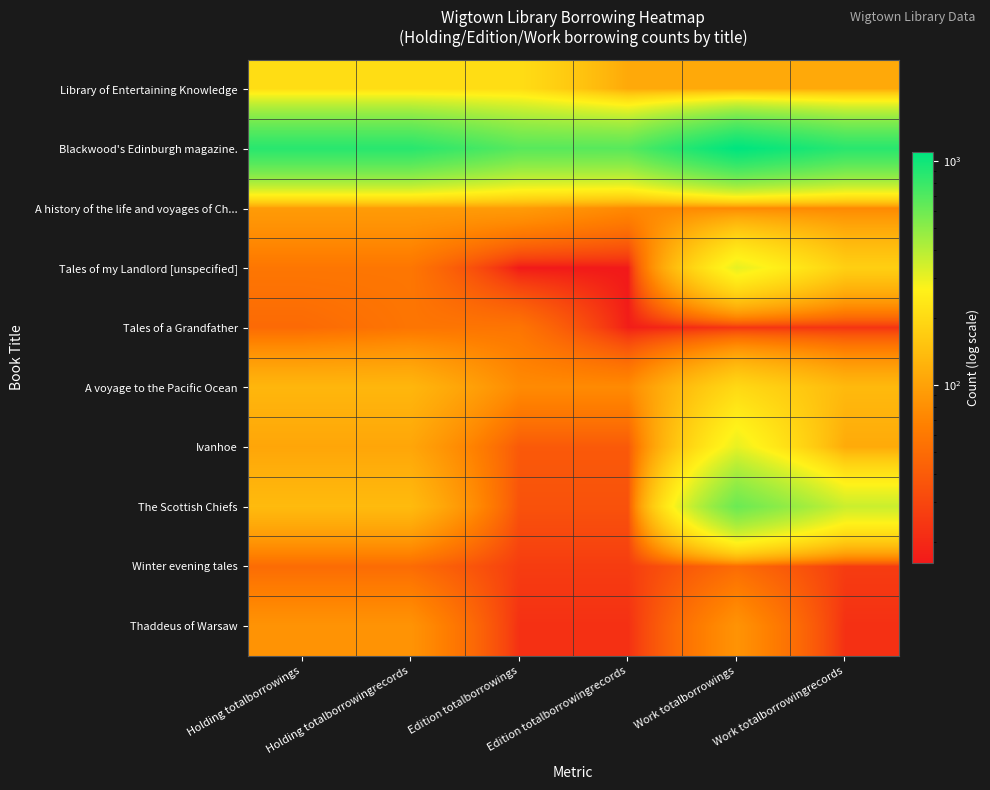

At how many categories does at least one series exceed 271?

6